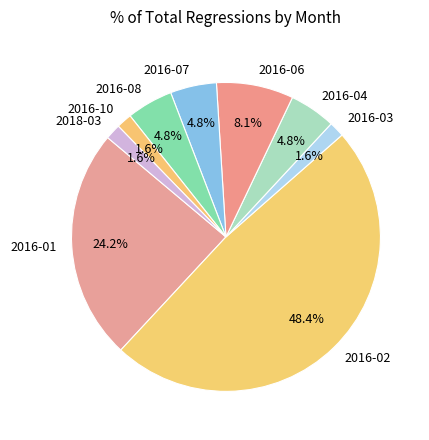

How many slices are in this pie chart?

9